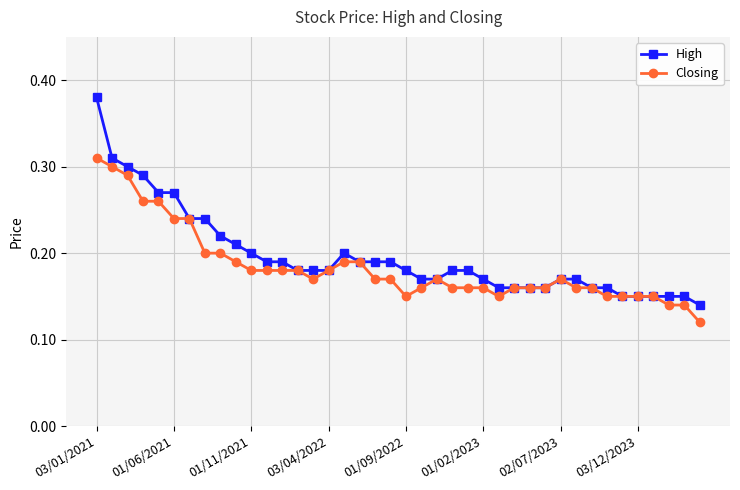

Rank the series by their maximum value, from lowest to highest.

Closing, High